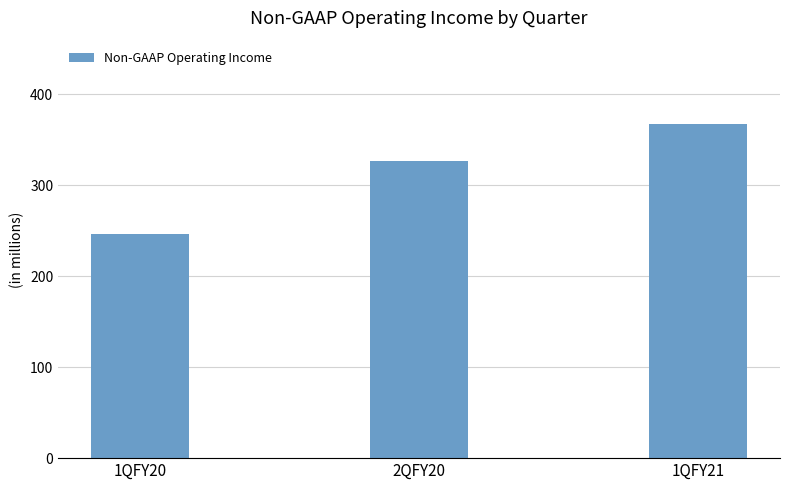

Which label corresponds to the largest value in the chart?

1QFY21